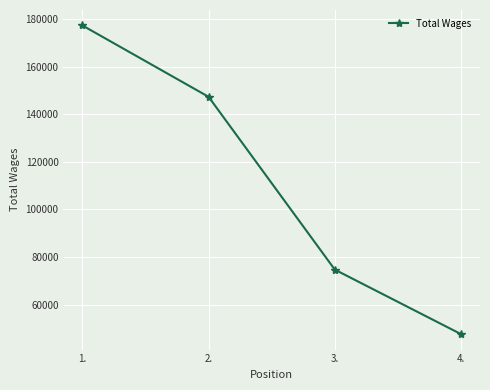

What is the sum of all values?

446913